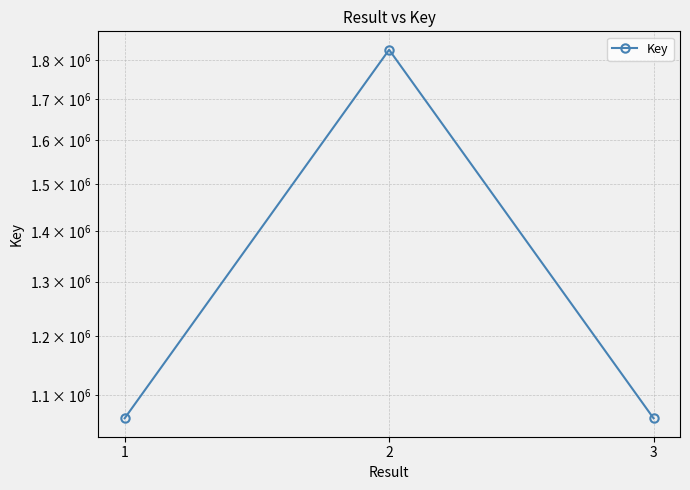

What is the sum of all values?

3954522